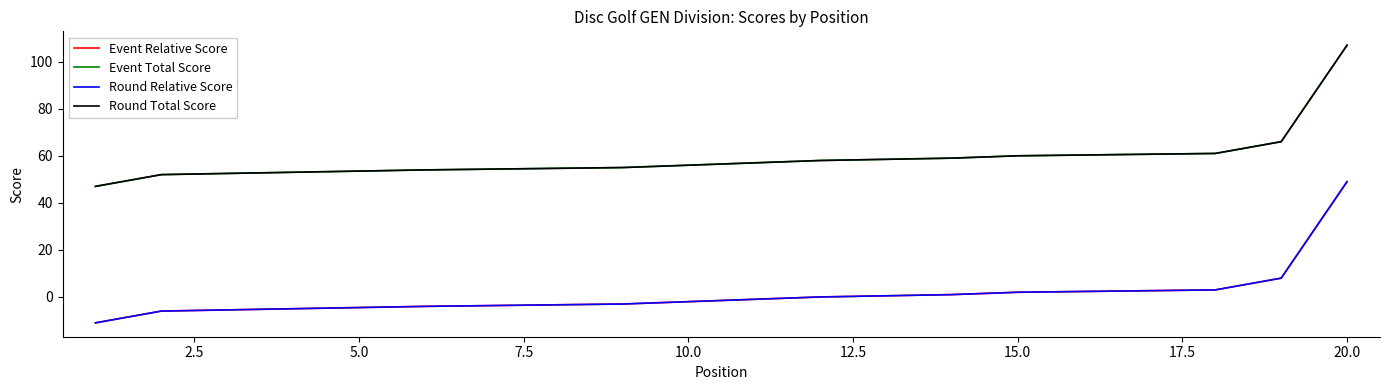

The Round Relative Score series shows 0 at 12. True or false?

True